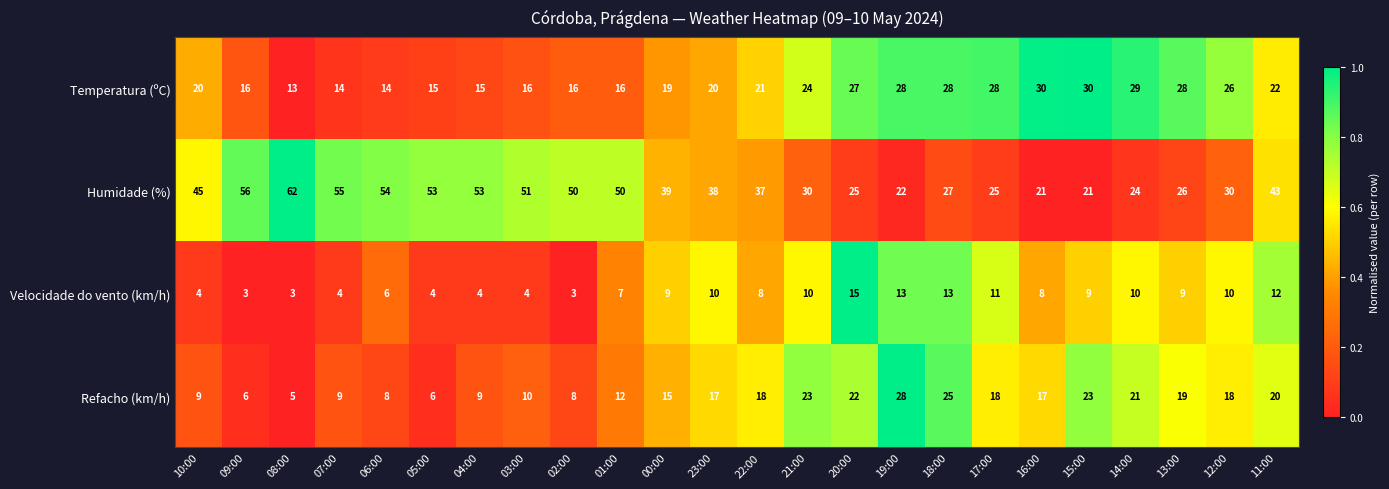

What is the difference between the highest and lowest values at 18:00?

15